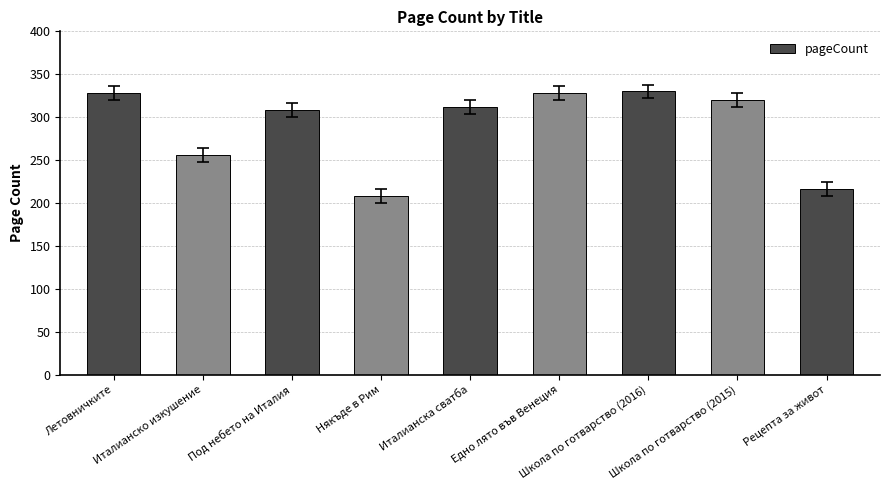

The chart shows a value of 208 at Някъде в Рим. True or false?

True